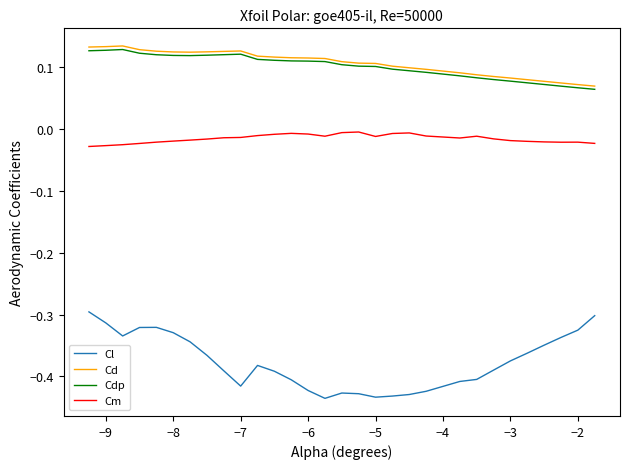

At how many categories does at least one series exceed 0?

30